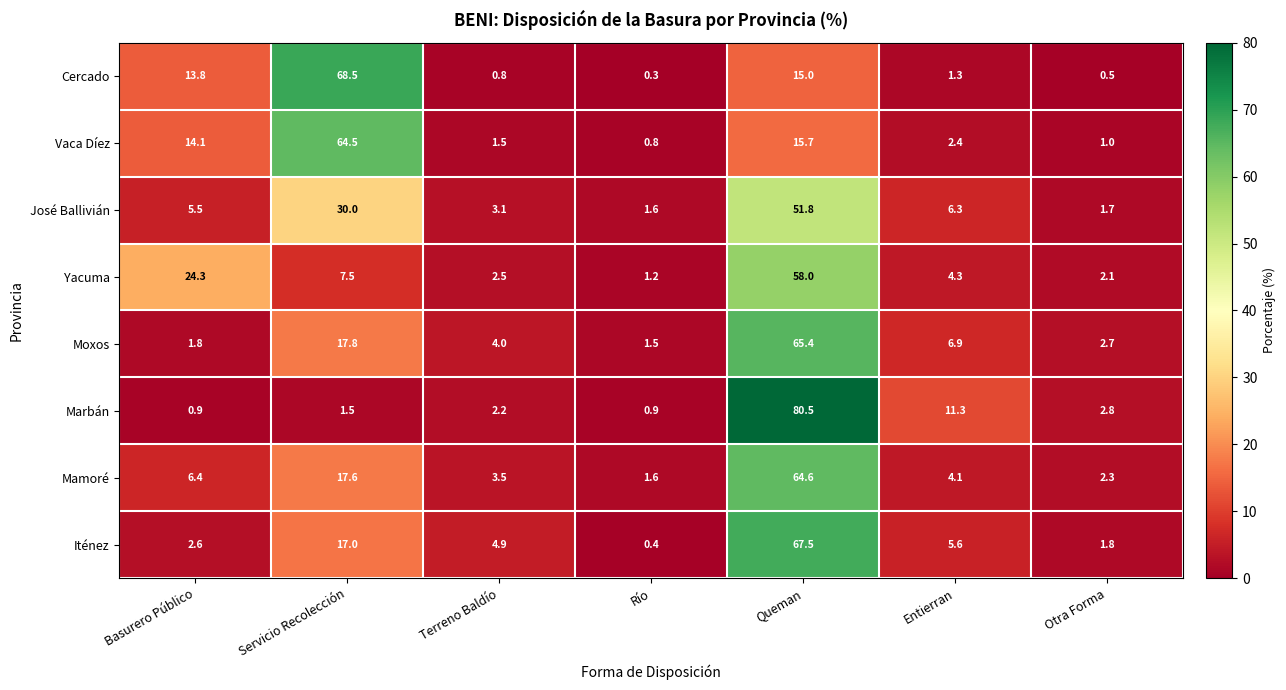

Which series has the largest total across all categories?

Cercado